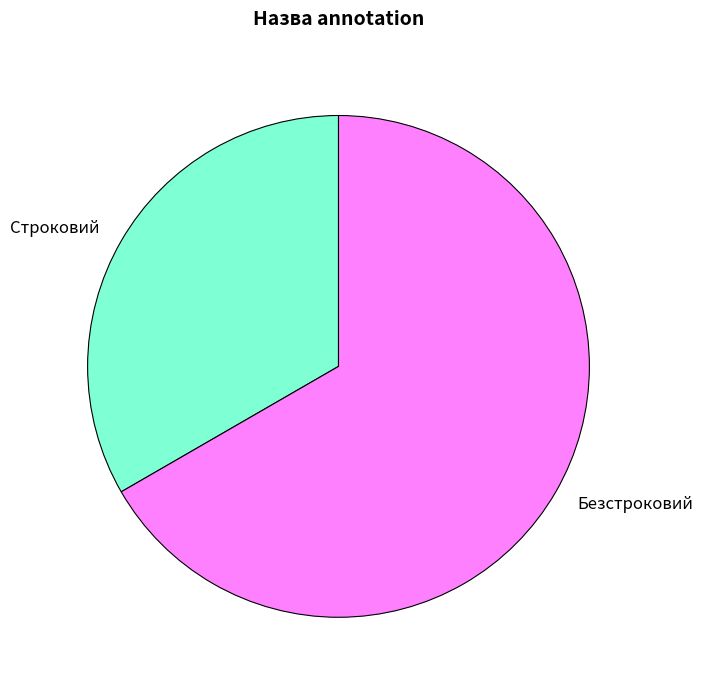

Approximately how many times larger is the value at Безстроковий compared to Строковий?

2.0